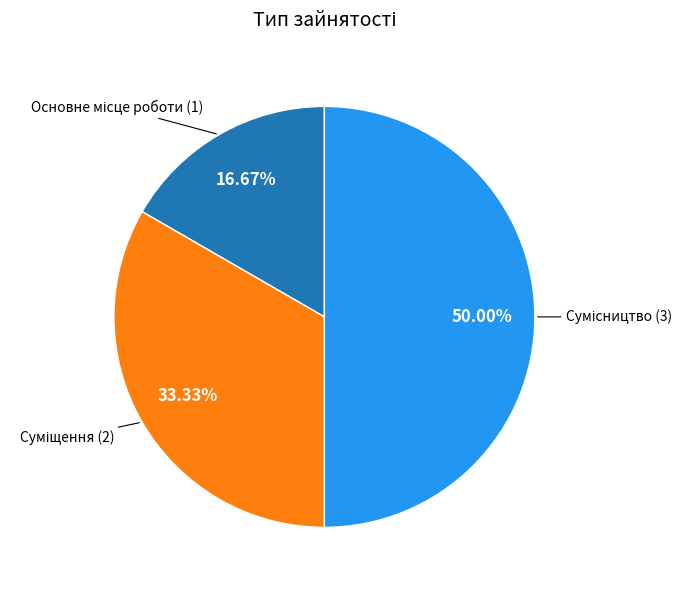

Count the number of slices in the pie.

3